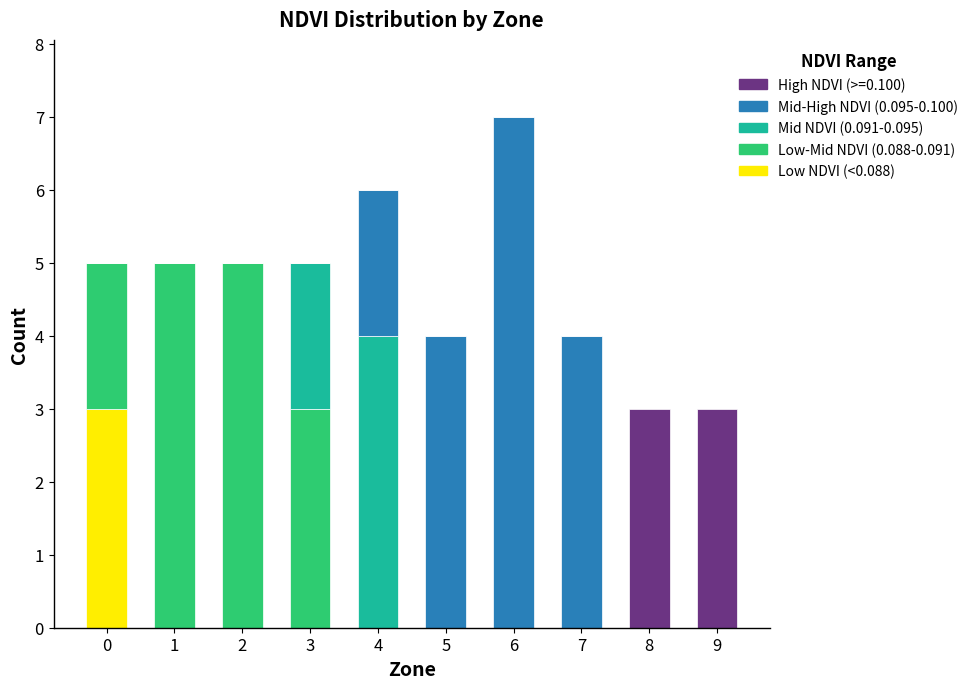

At which category is the sum across all series the highest?

6